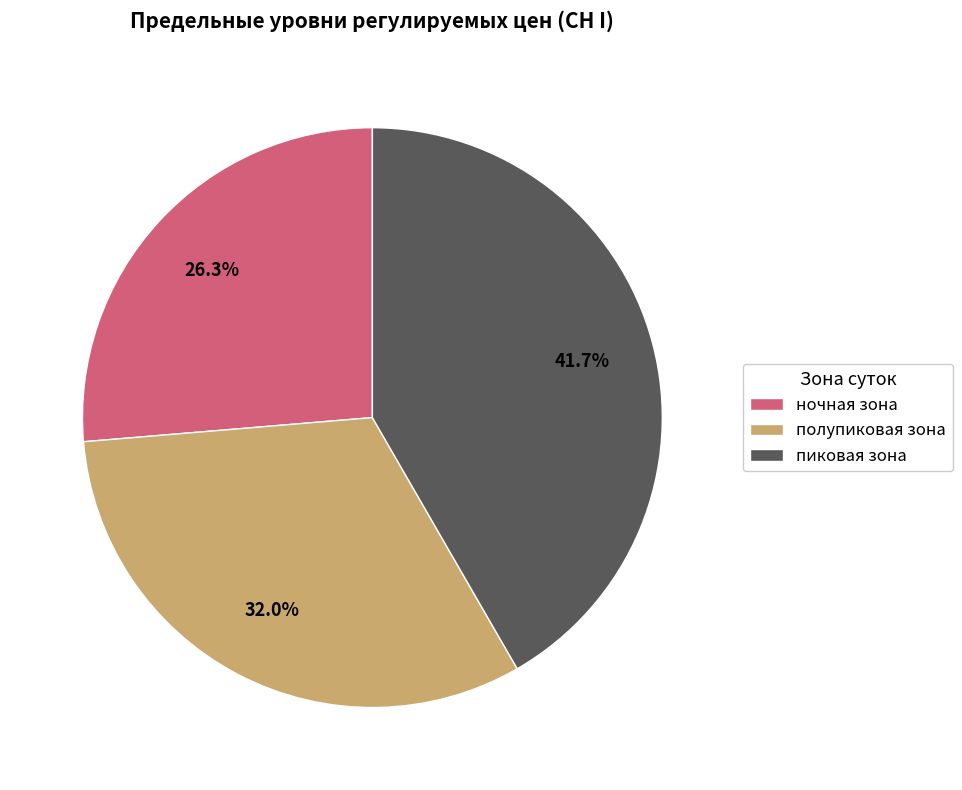

What percentage do полупиковая зона and ночная зона together represent?

58.3%